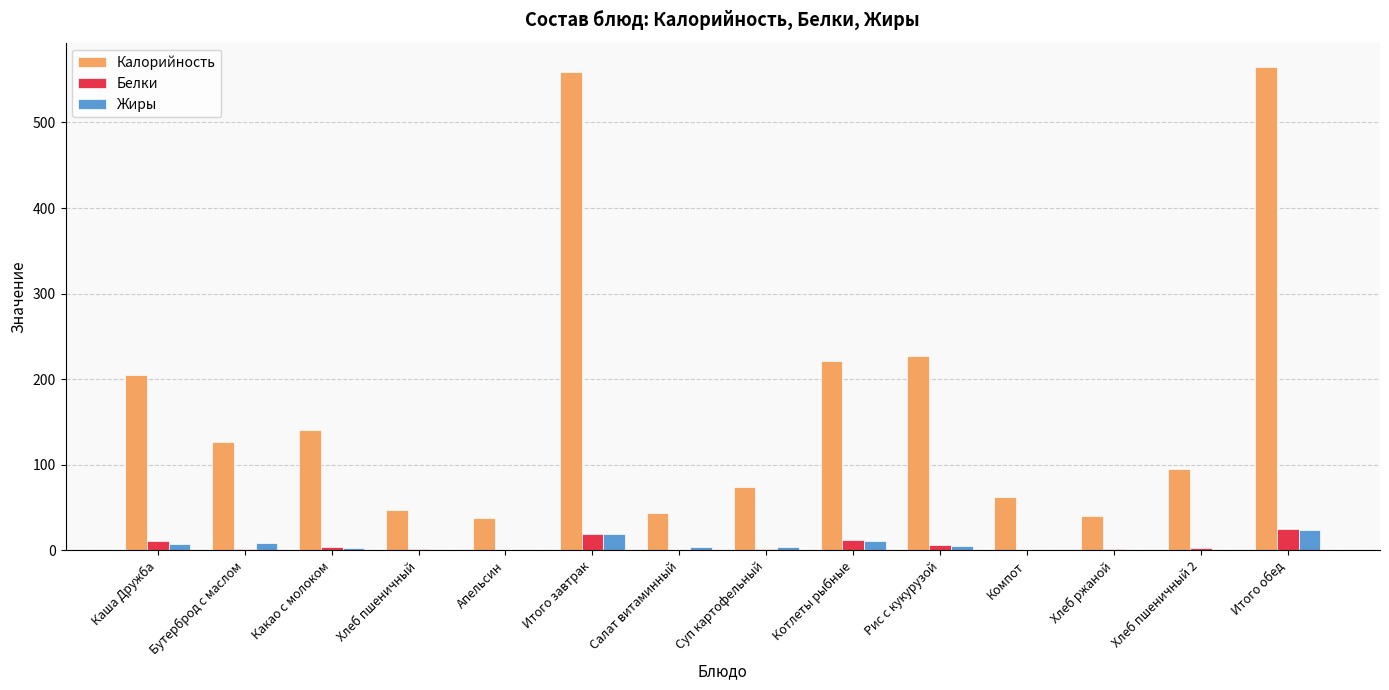

Which series has the largest total across all categories?

Калорийность